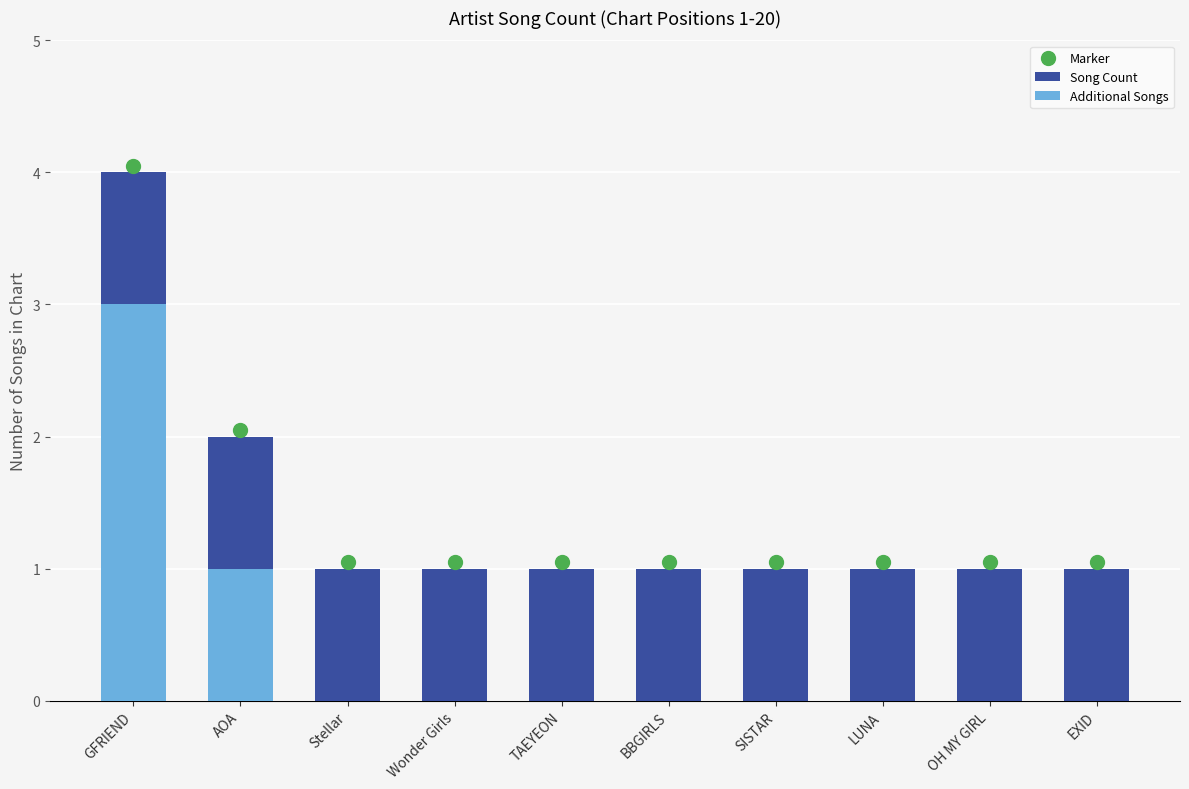

Which series has the largest Y range (max minus min)?

Song Count